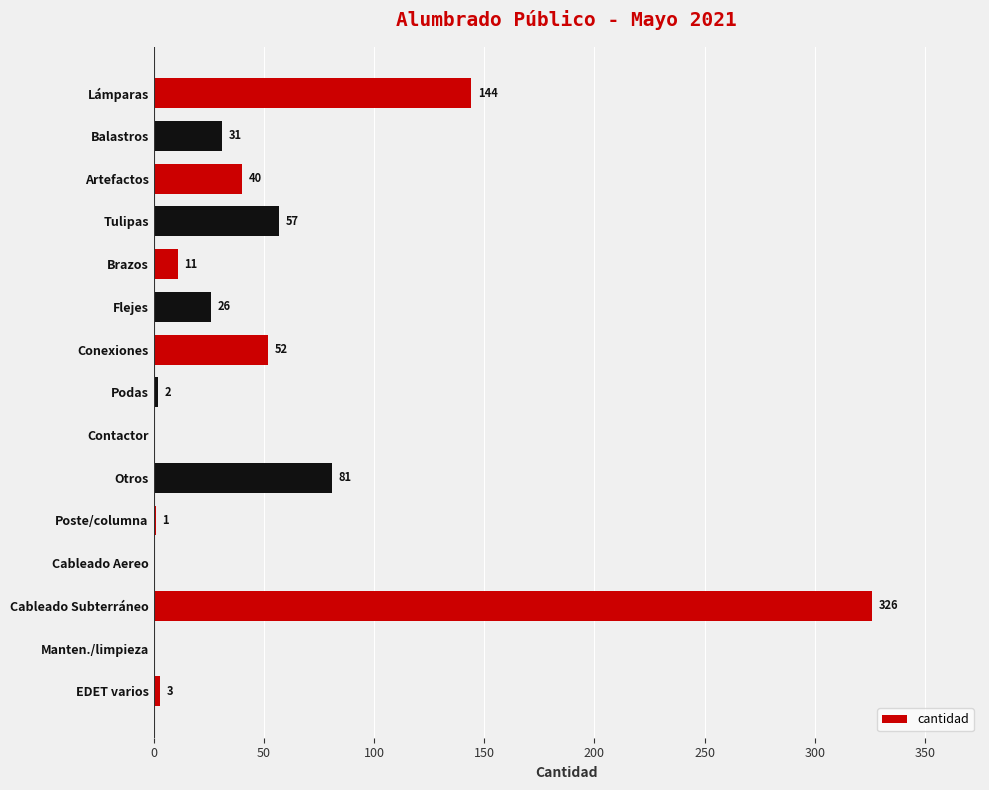

True or false: the data shows 3 at EDET varios.

True